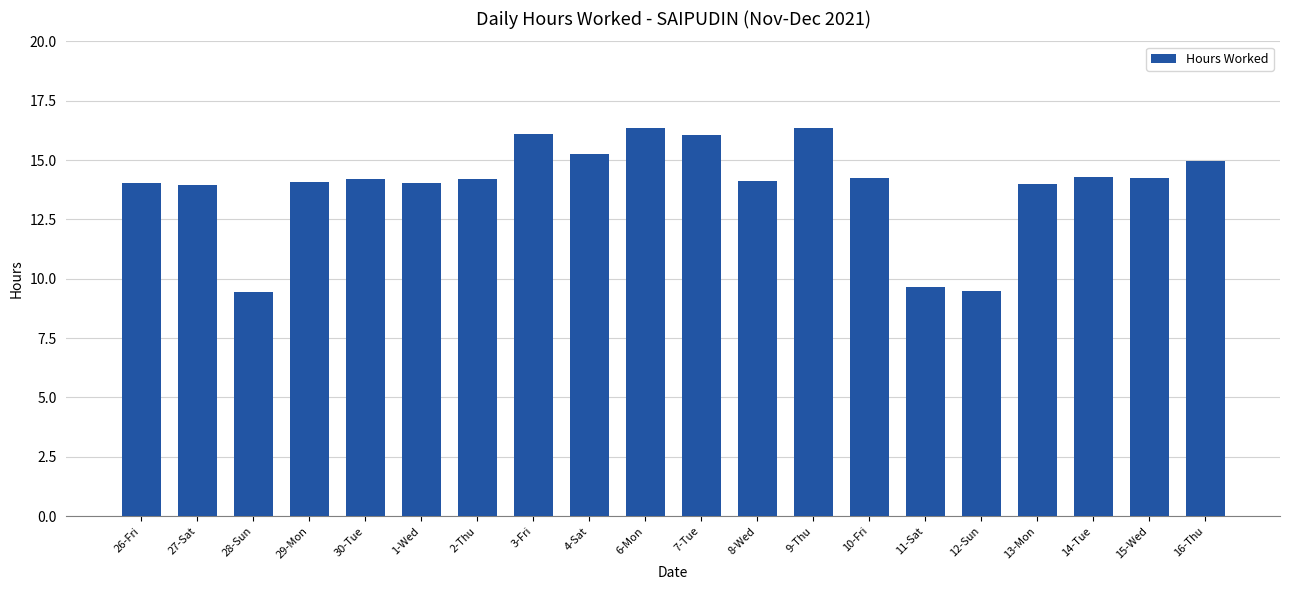

What is the value of the 13th bar from the left?

16.4